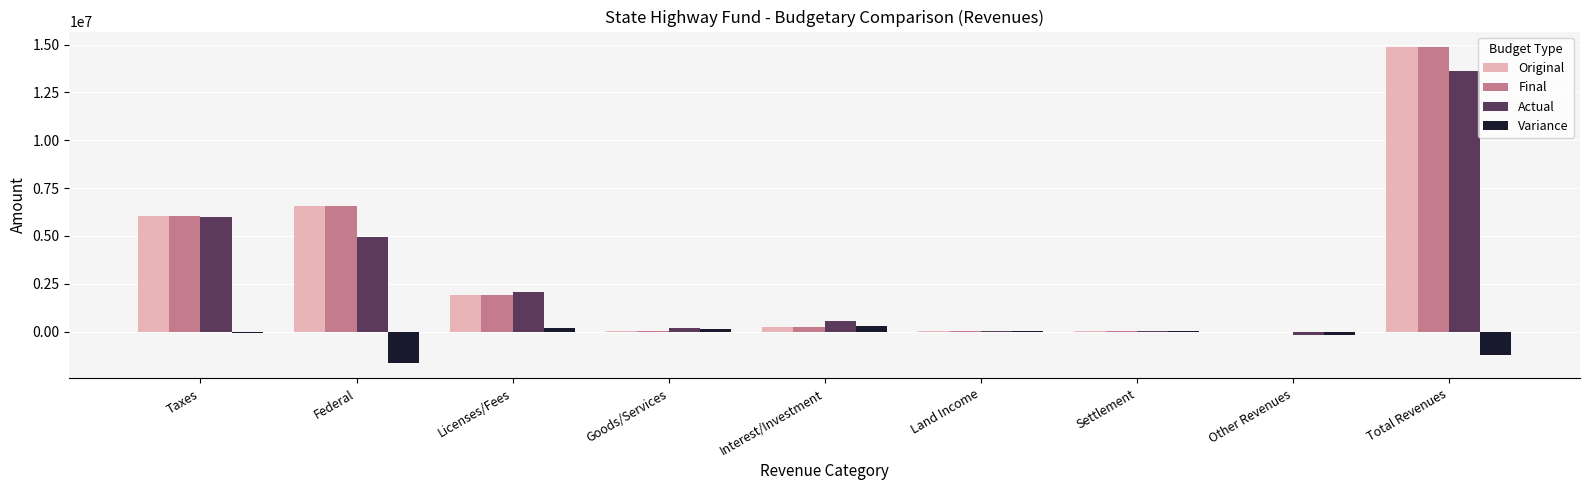

What is the approximate value of Final at Total Revenues?

14861854.0